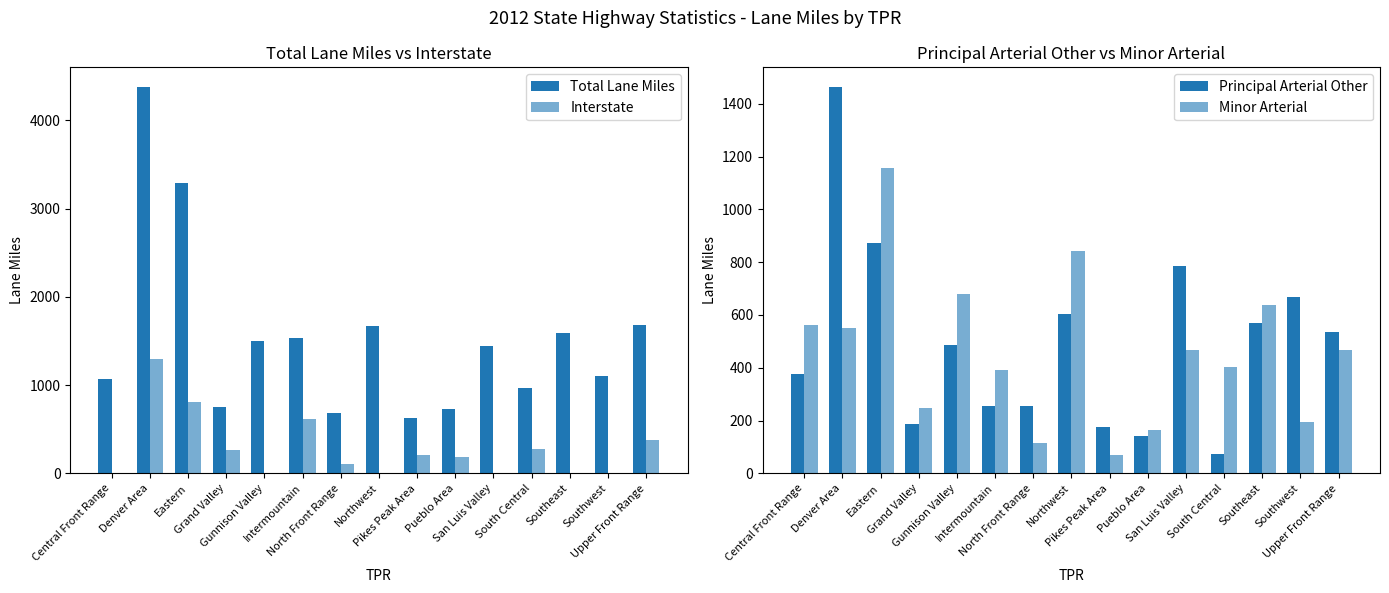

What is the greatest value displayed?

4382.9